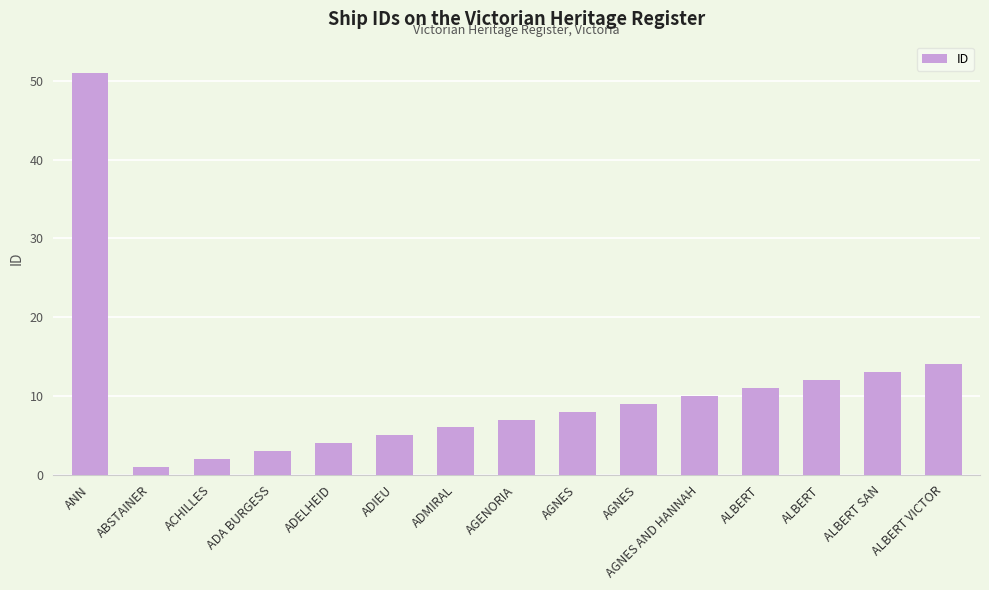

How many data points are less than 8?

7